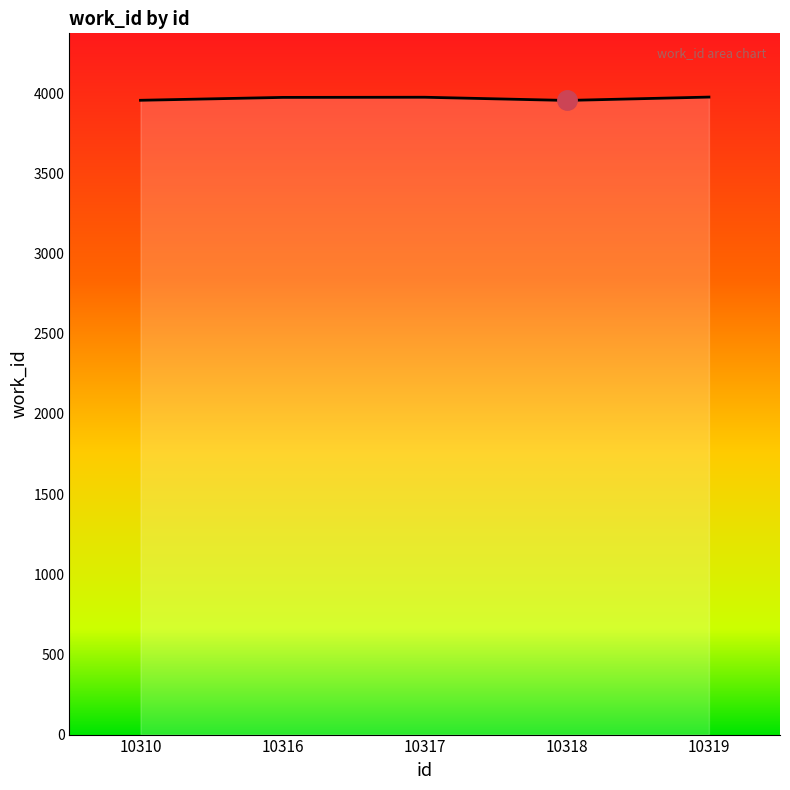

What is the average value?

3968